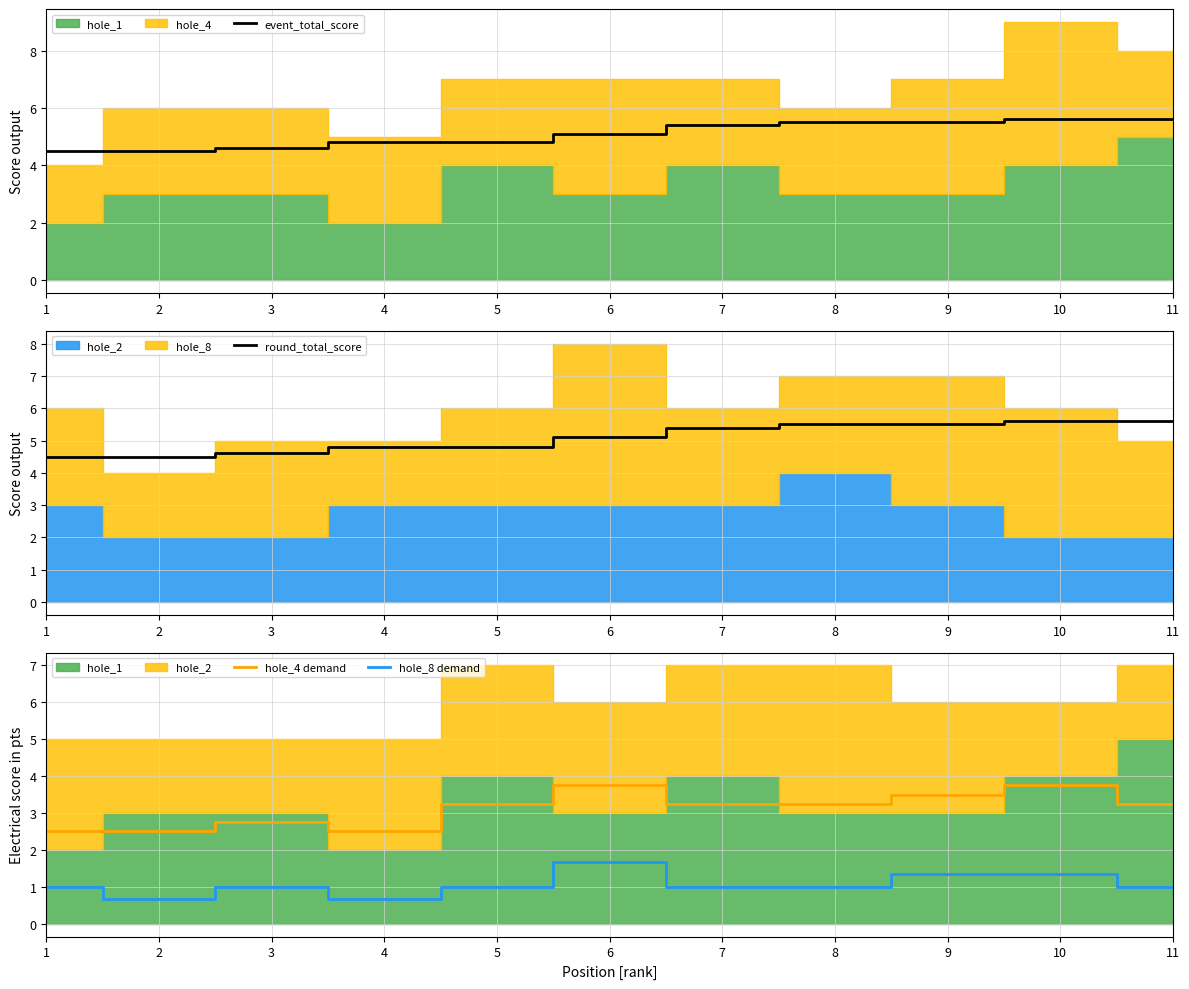

True or false: hole_4 demand and round_total_score cross at least once.

False